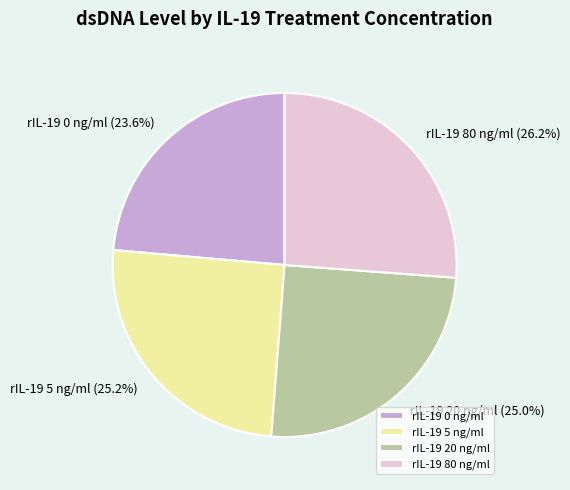

What is the total percentage of rIL-19 0 ng/ml and rIL-19 5 ng/ml?

48.8%